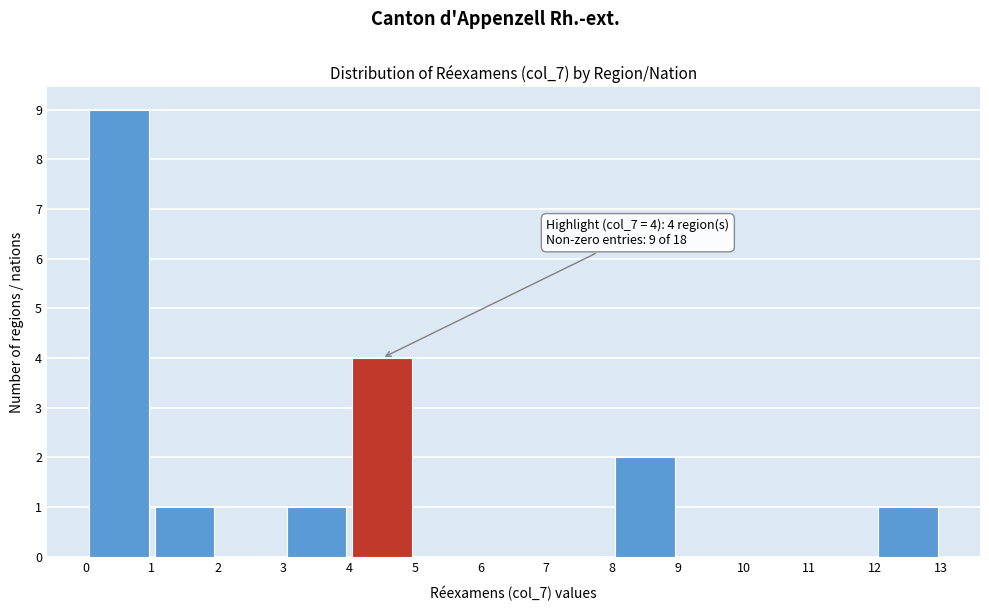

Which range on the x-axis has the tallest bar?

0 to 1